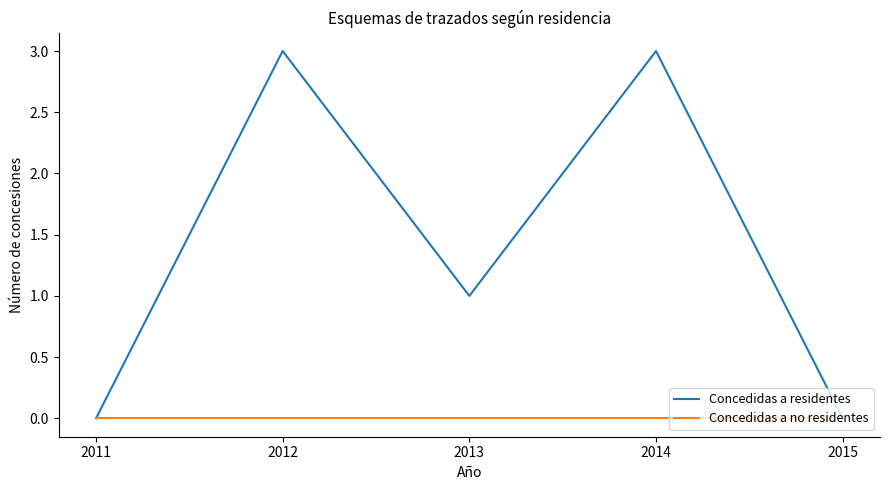

What is the maximum value for Concedidas a residentes?

3